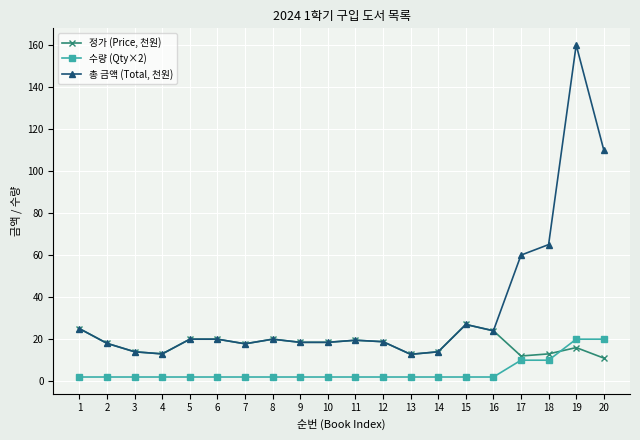

Does the chart display data point markers on the line(s)?

Yes